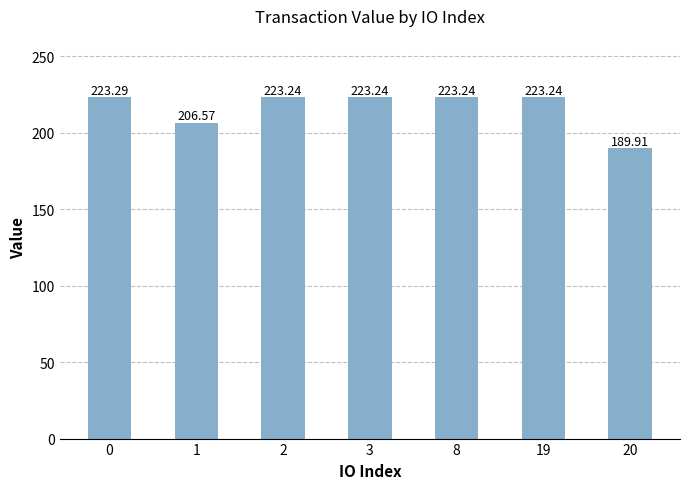

What is the ratio of the value at 1 to the value at 8?

0.9